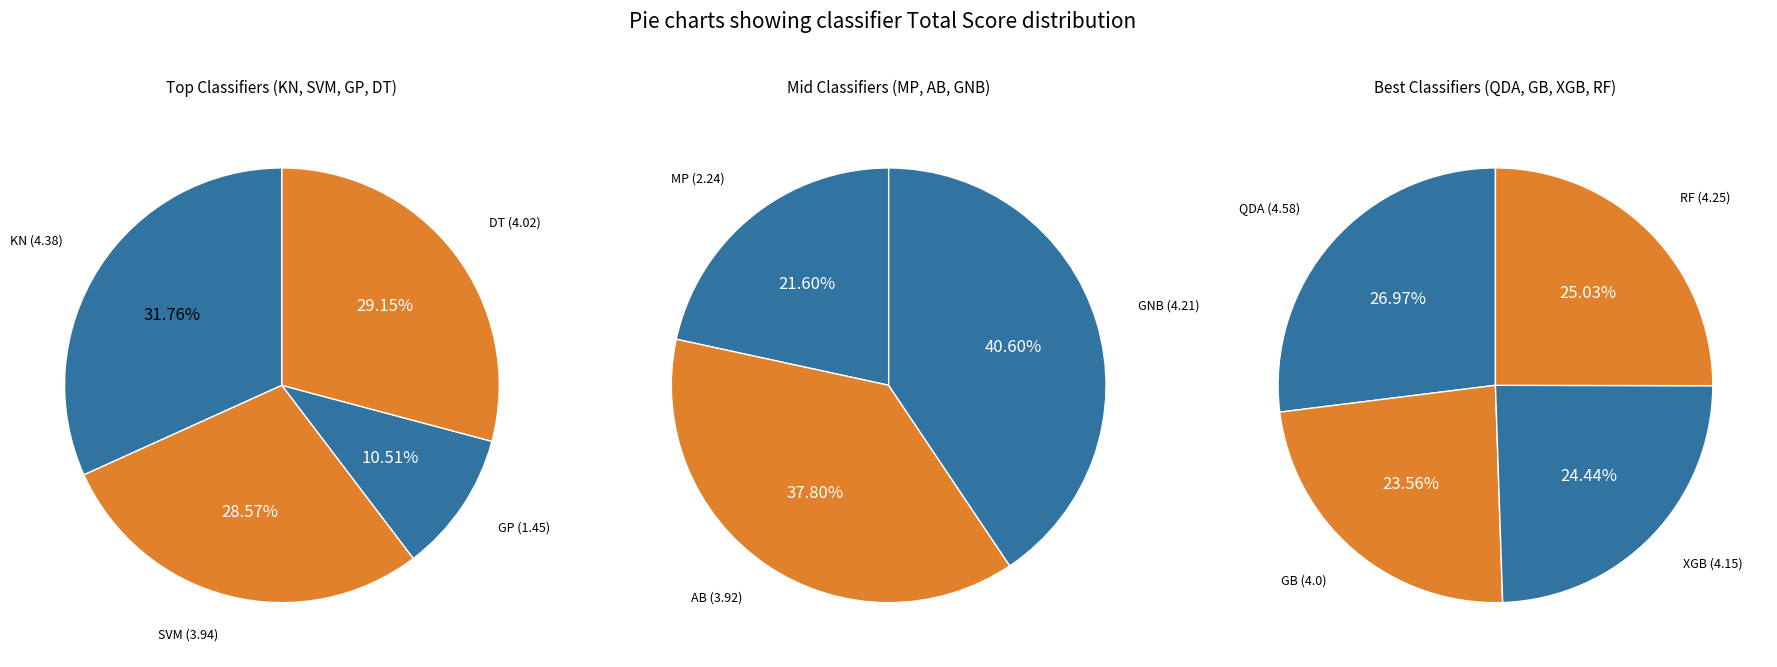

Rank the categories by value from highest to lowest.

QDA, KN, RF, GNB, XGB, DT, GB, SVM, AB, MP, GP